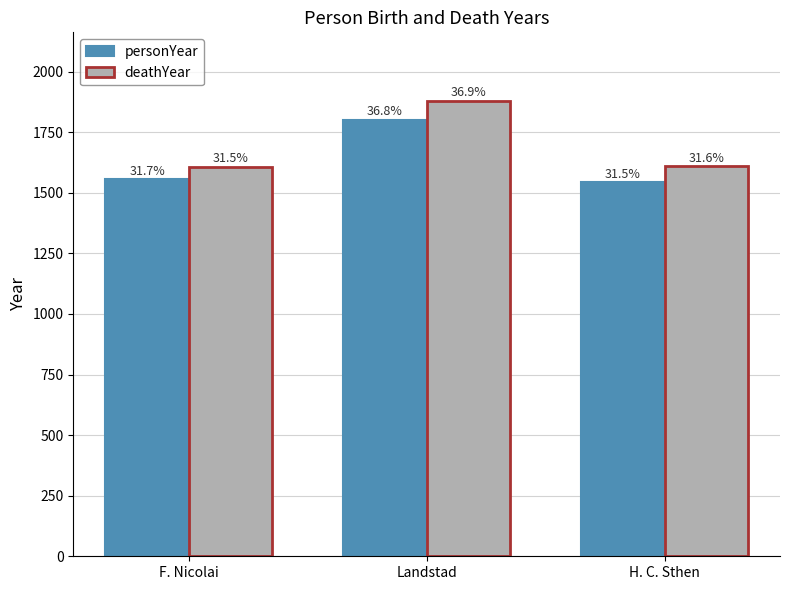

At which category is the sum across all series the highest?

Landstad